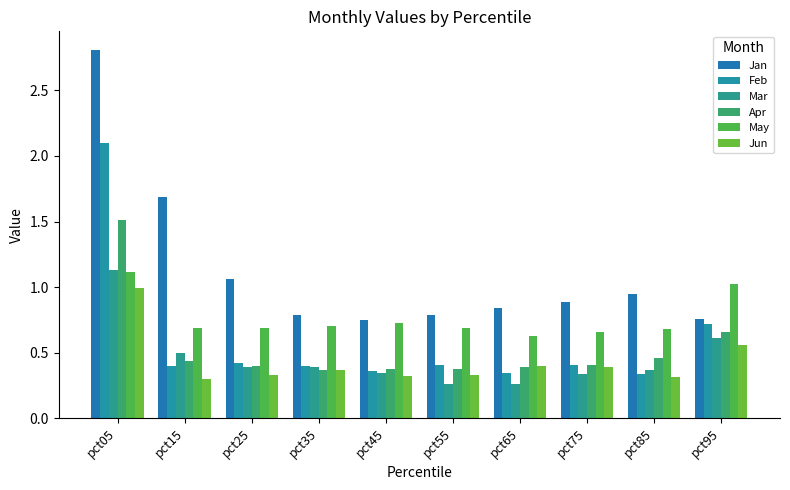

Is the value of Jan at pct35 greater than the value of Jun at pct15?

Yes